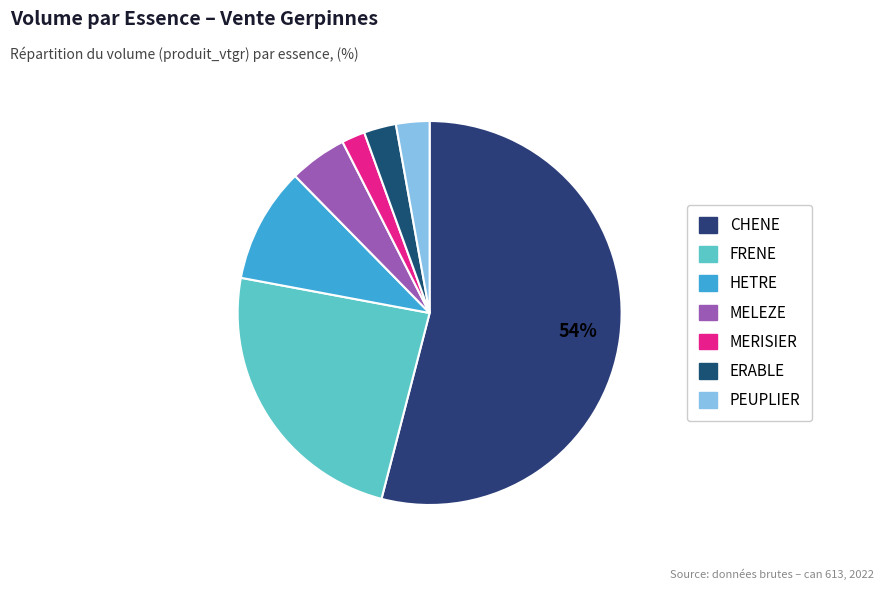

What is the smallest slice in the pie chart?

MERISIER